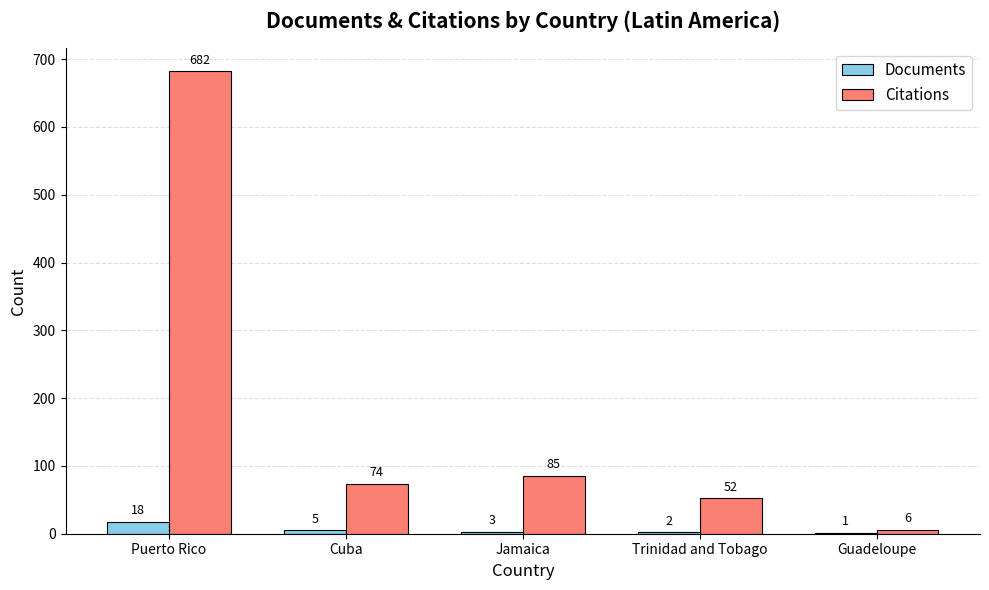

At which category is the sum across all series the highest?

Puerto Rico